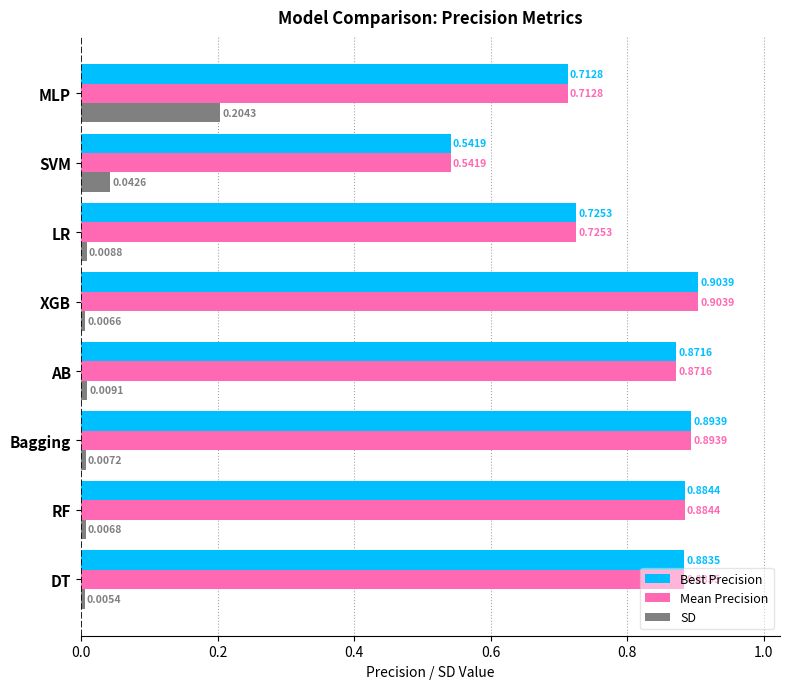

List the labels in order of SD value, smallest first.

DT, XGB, RF, Bagging, LR, AB, SVM, MLP